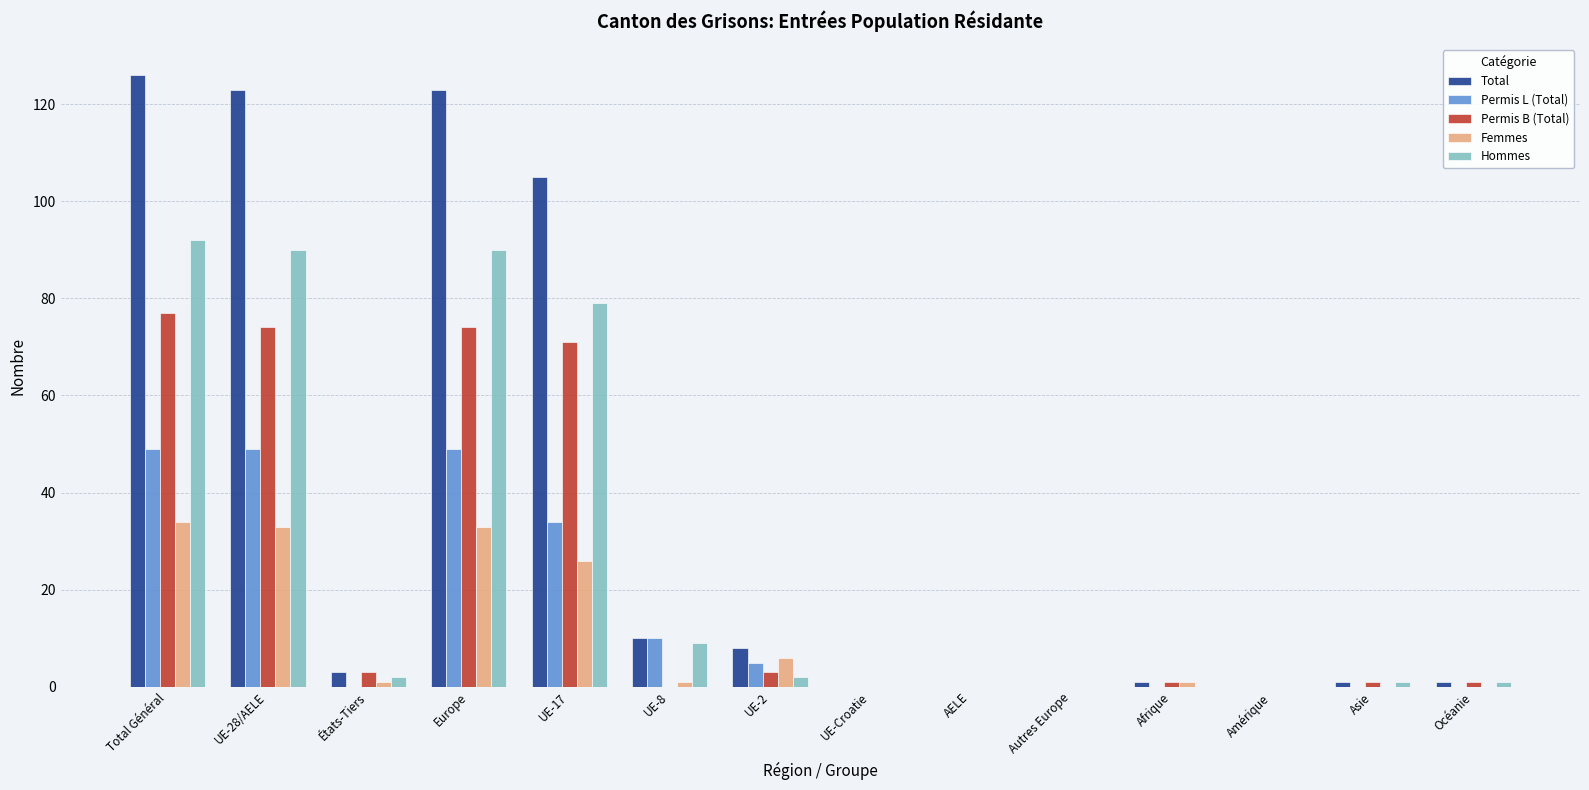

Count the number of data series in this chart.

5